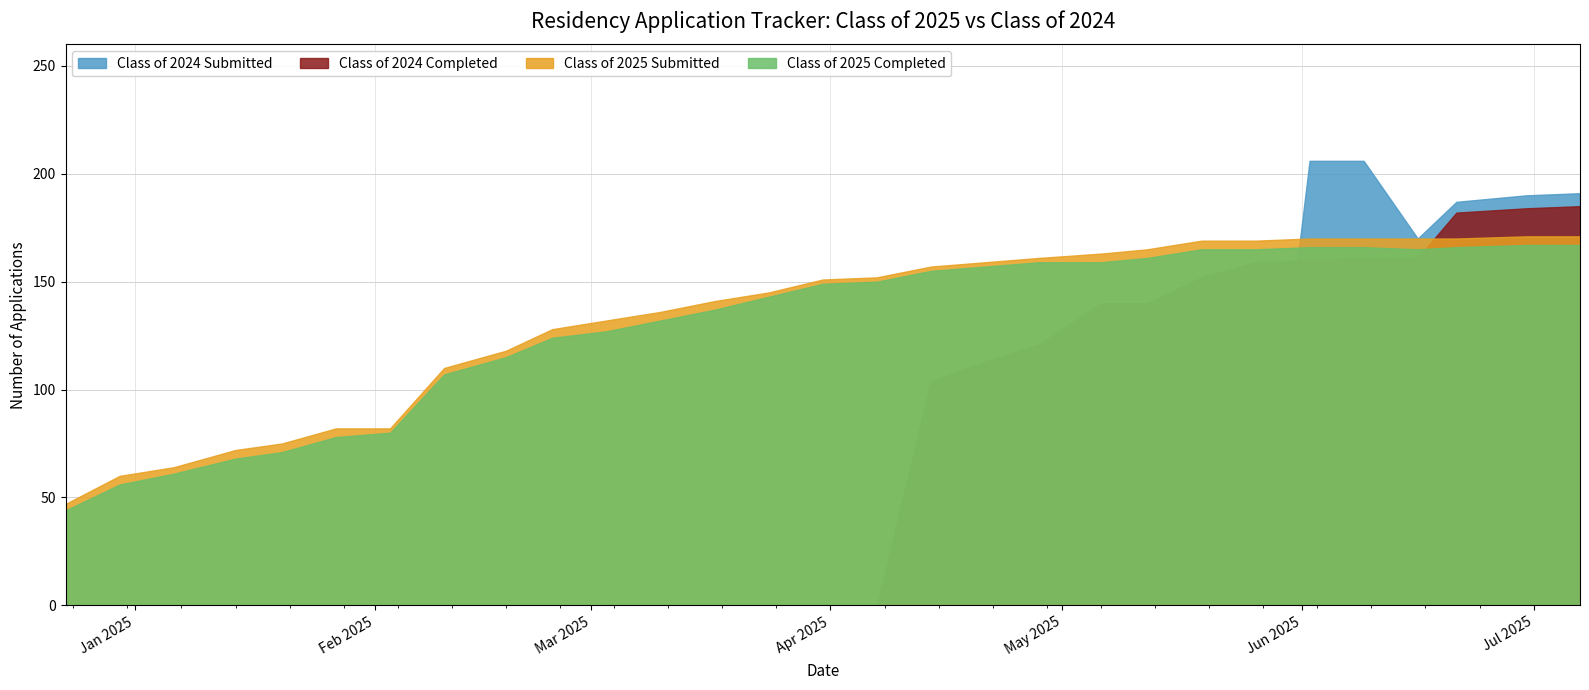

What is the label of the 21st point from the right?

02/18/2025